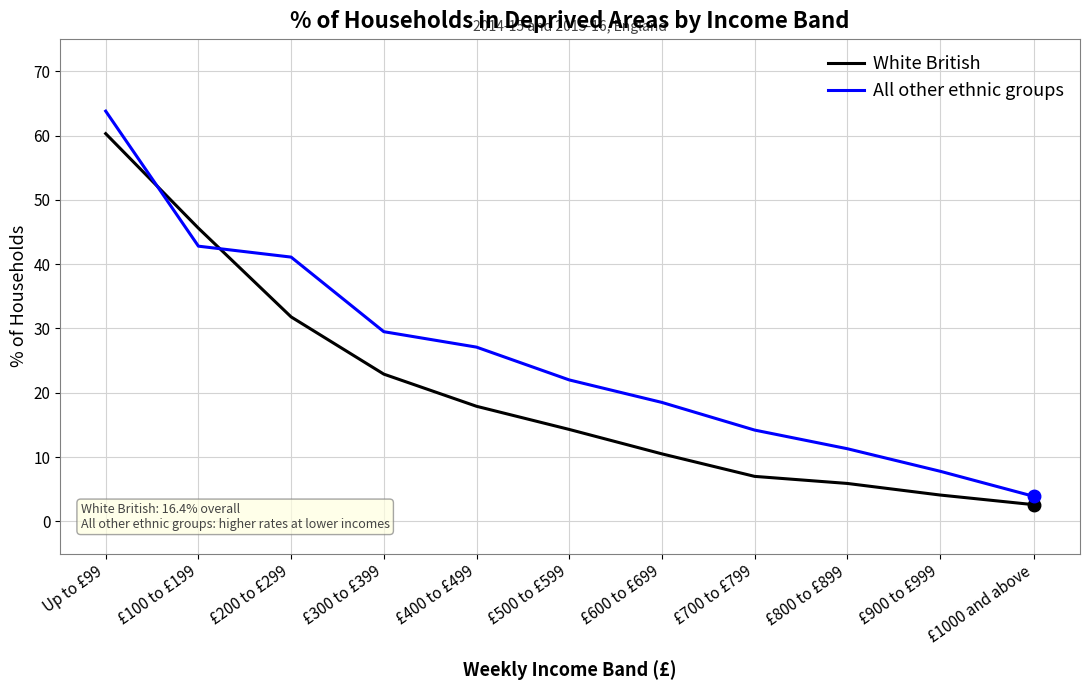

Which series has the largest range (max minus min)?

All other ethnic groups